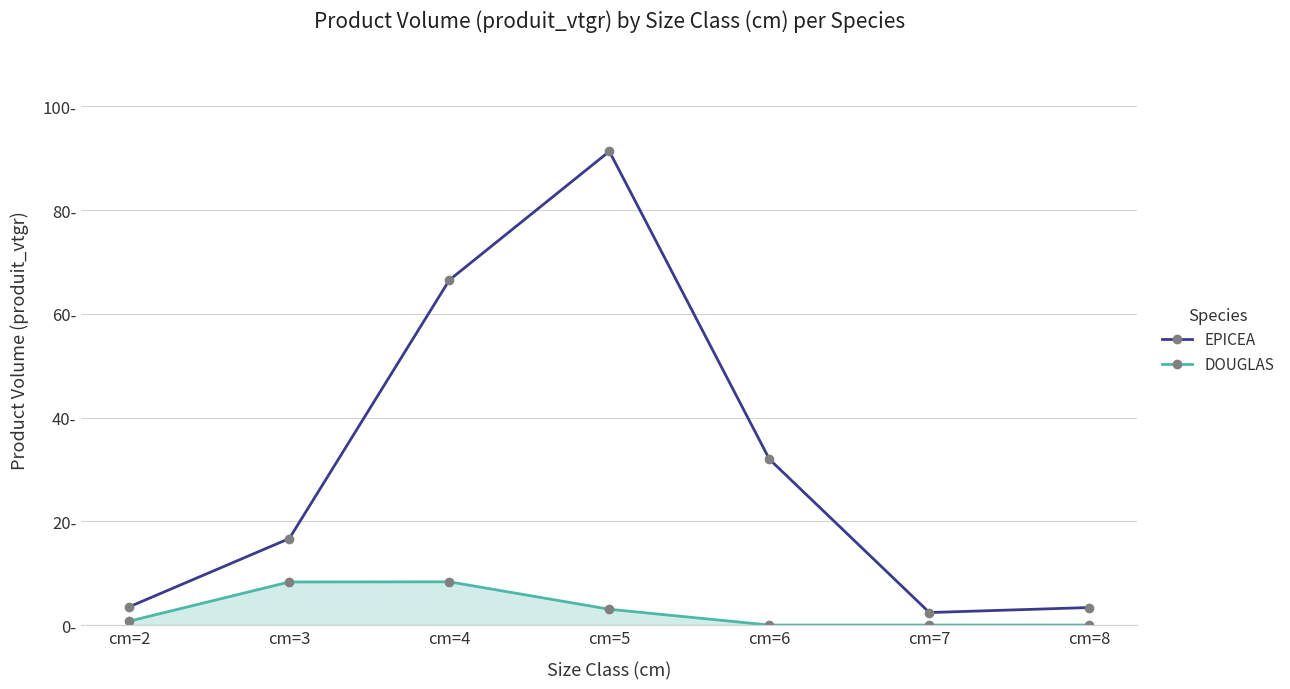

True or false: DOUGLAS and EPICEA cross at least once.

False